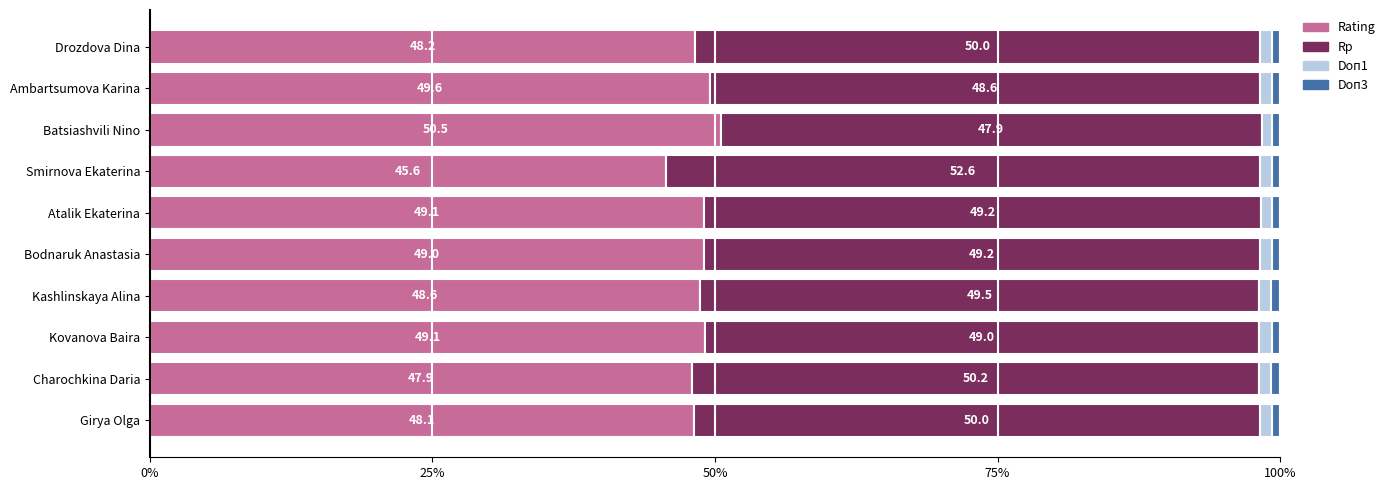

What is the average value of the Rating series?

48.6